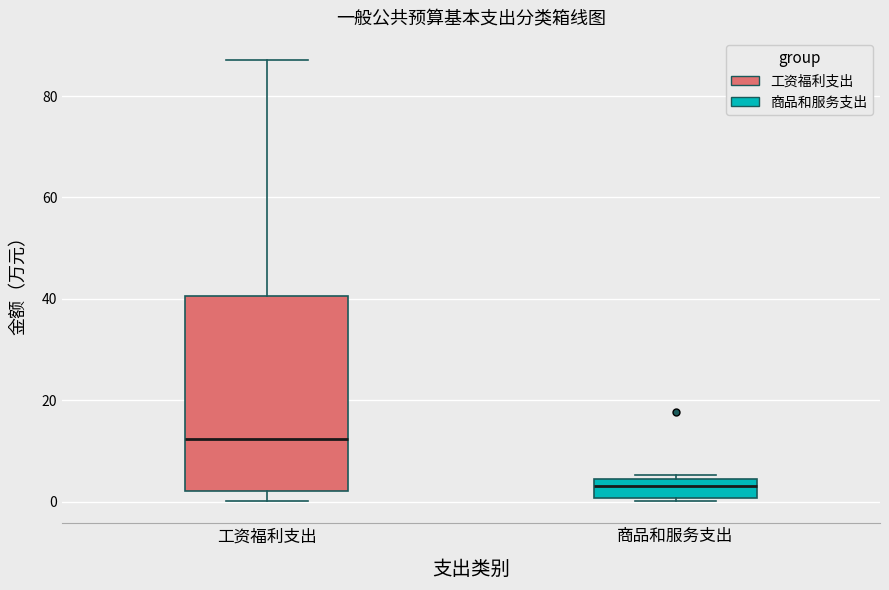

Reading left to right, transcribe this box plot: for each box, give where its median line is, the range the box spans, and where its two whiskers end, as read against the y-axis. The values are not printed on the chart, so give them approximately, as read against the axis.

工资福利支出: median 12, box 2 to 40, whiskers 0 to 88
商品和服务支出: median 4 (just below the box's upper edge), box 0 to 4, whiskers 0 to 6